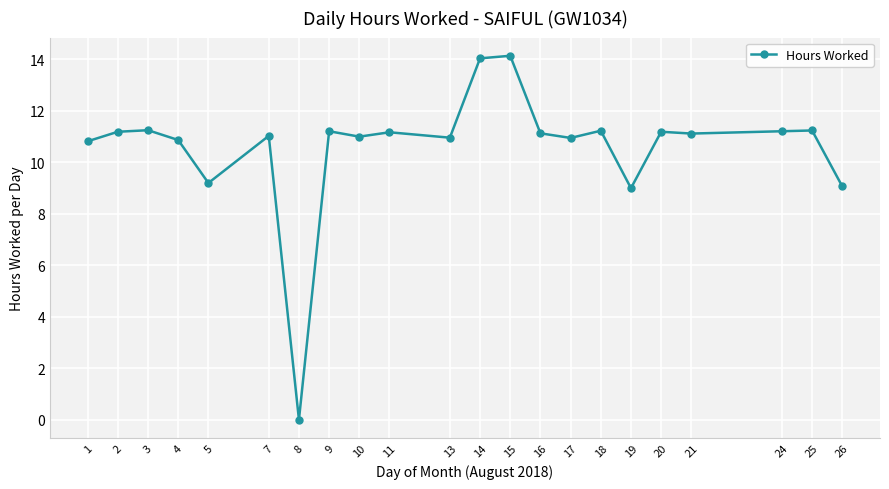

What is the sum of all values?

232.8